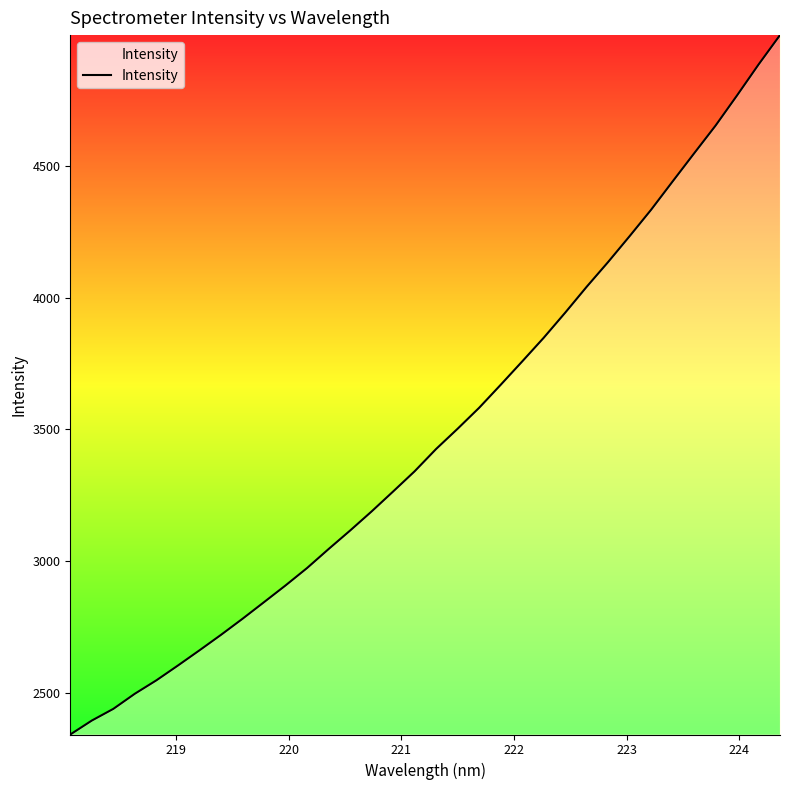

What is the smallest value displayed?

2341.9